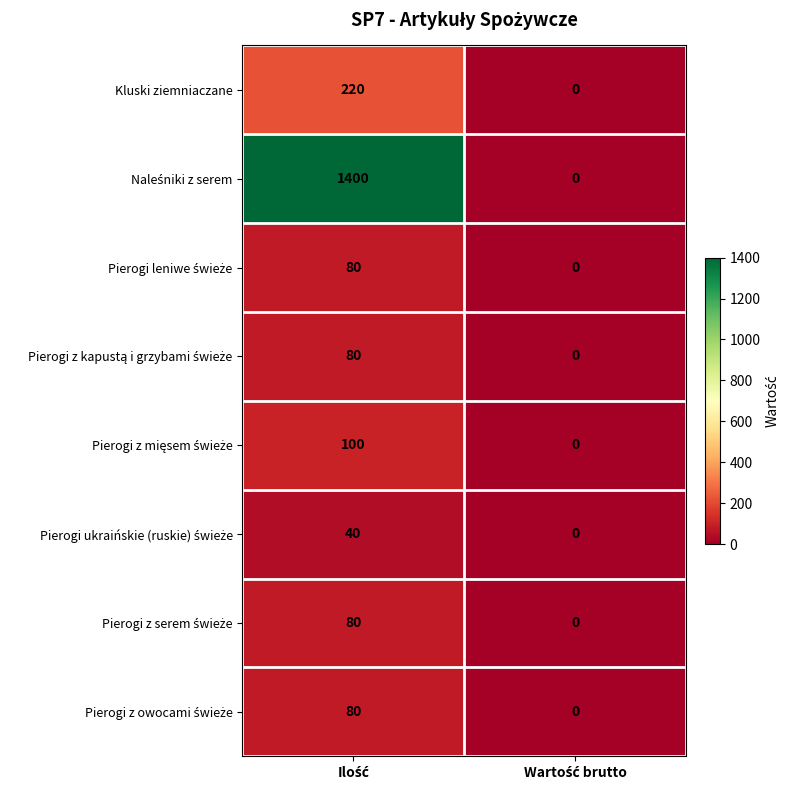

What is the average value of the Kluski ziemniaczane series?

110